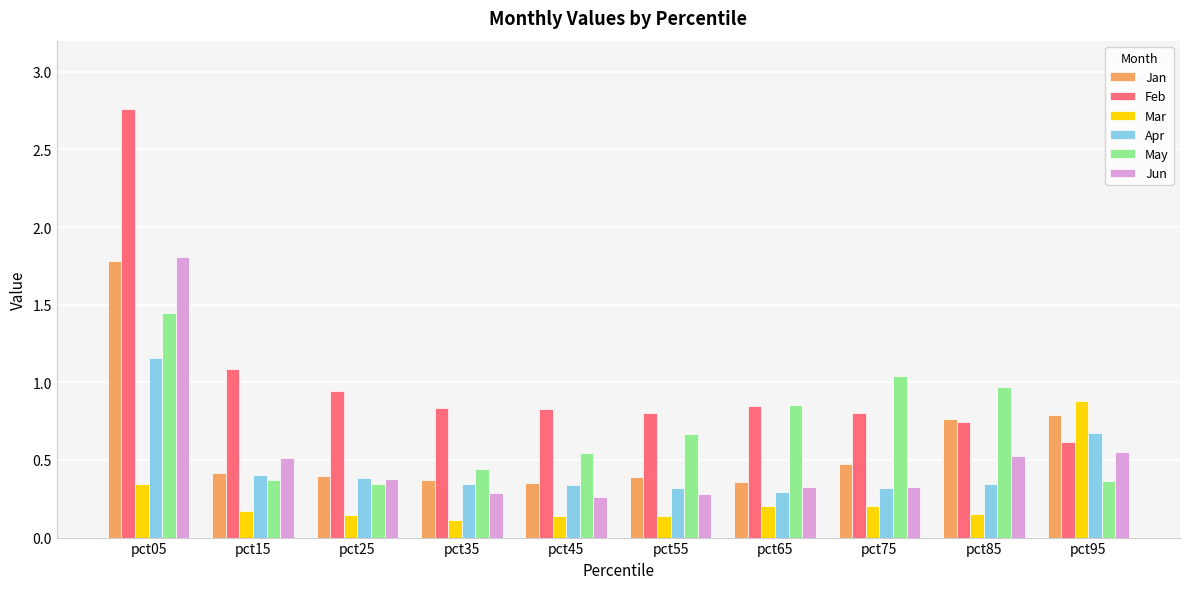

Where is Feb nearest to the value 1?

pct25